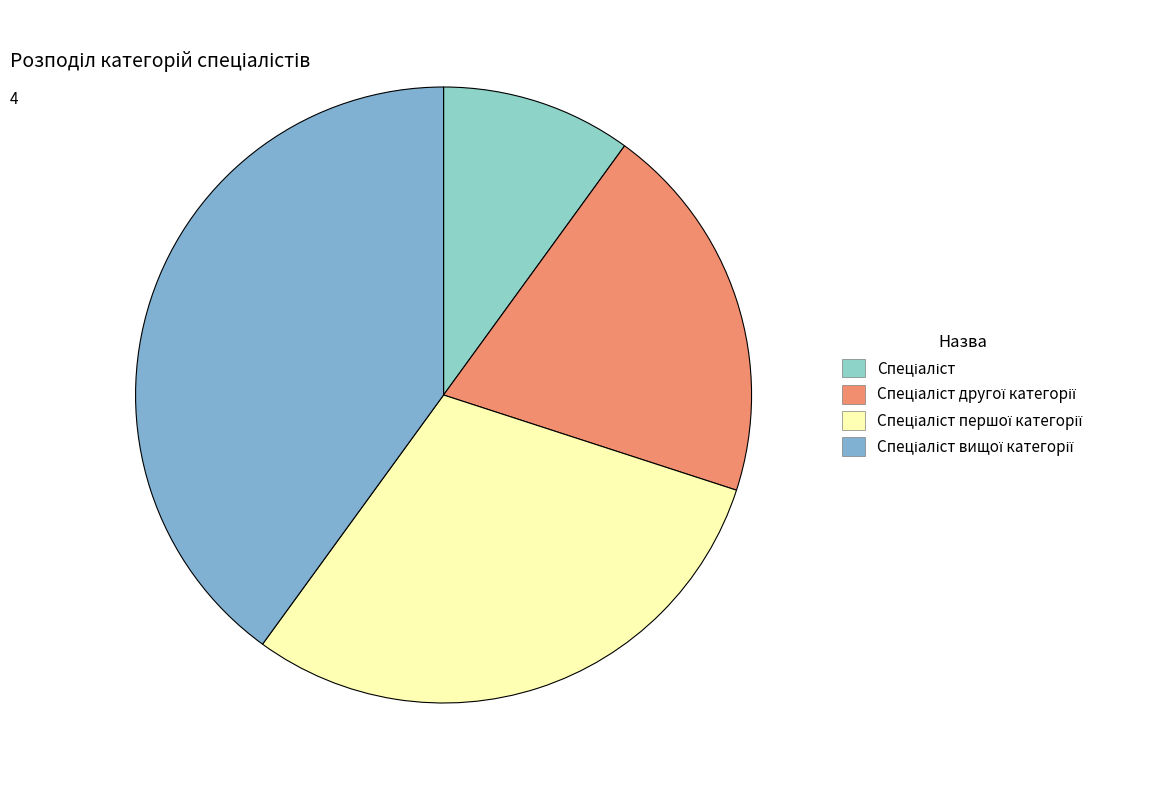

Count the number of slices in the pie.

4